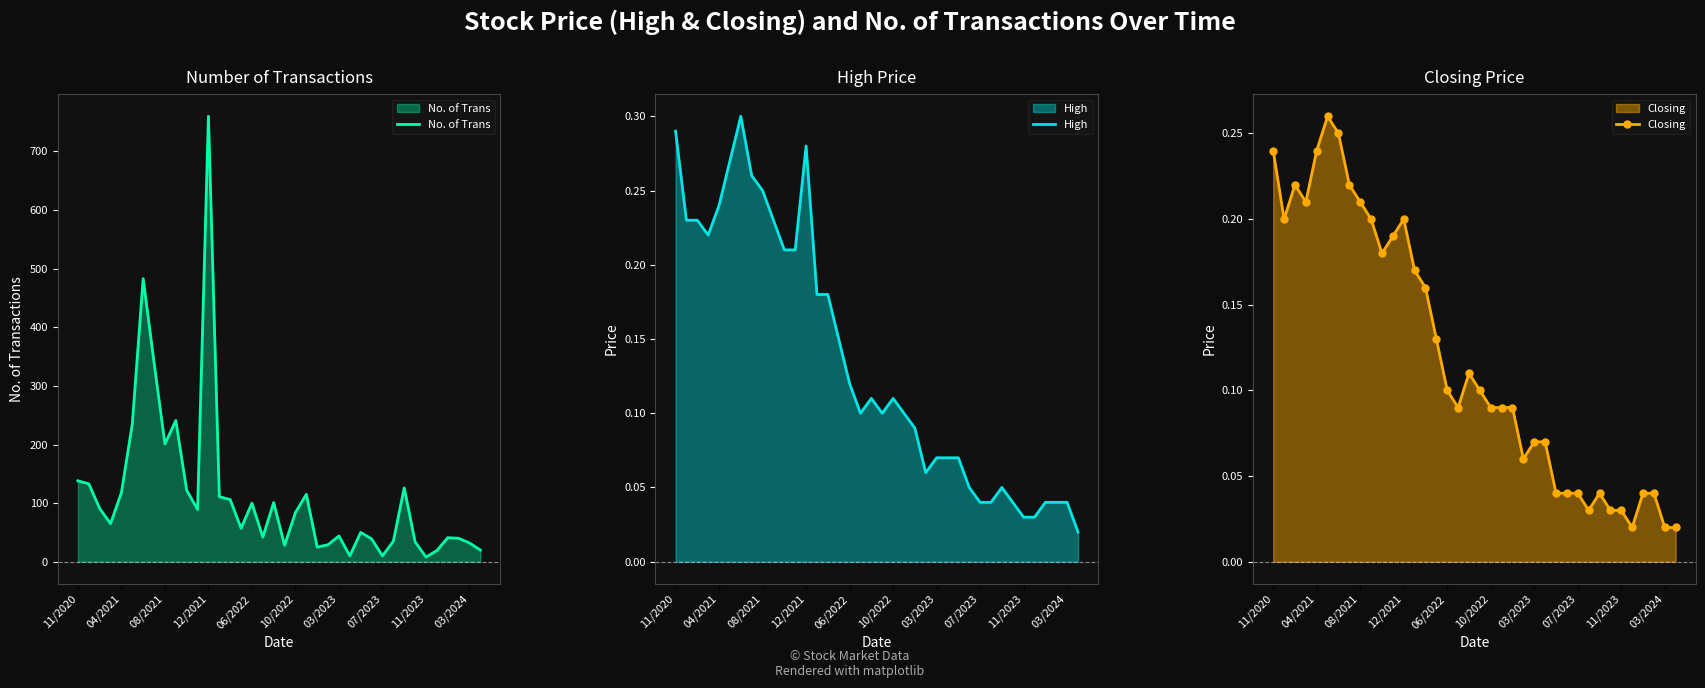

Which has a higher value, 19 or 31?

31